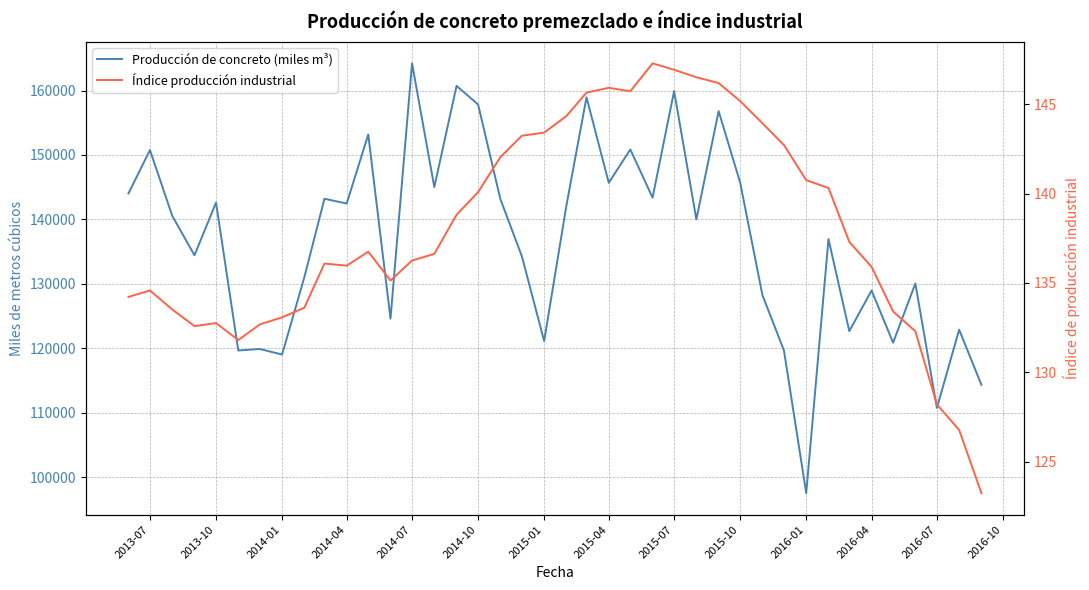

True or false: Producción de concreto (miles m³) has more than 0 points higher than both neighbors.

True